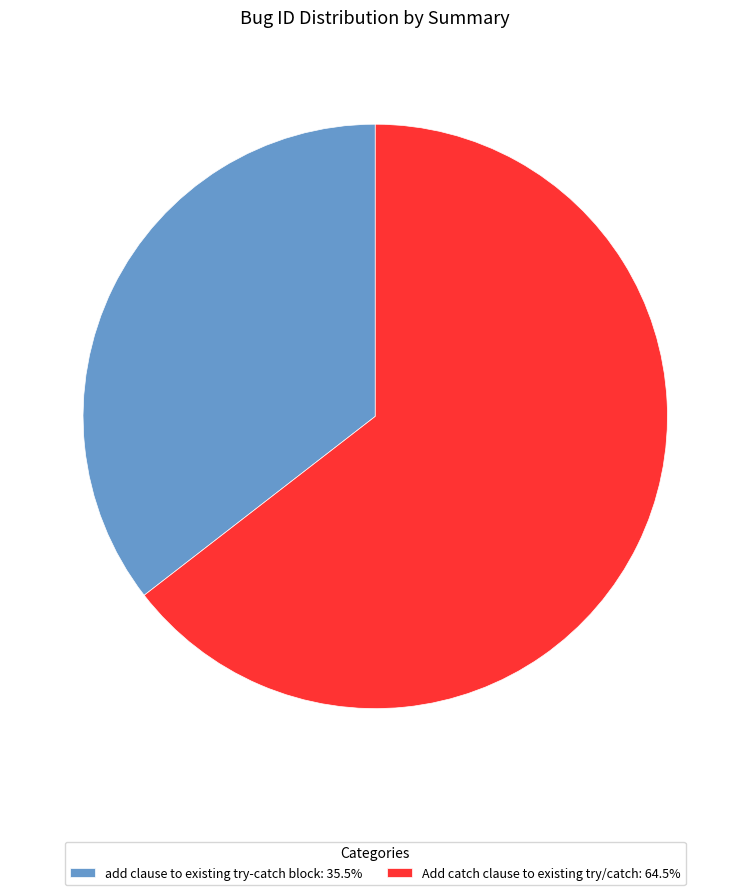

Do add clause to existing try-catch block: 35.5% and Add catch clause to existing try/catch: 64.5% together represent more than half of the pie?

Yes